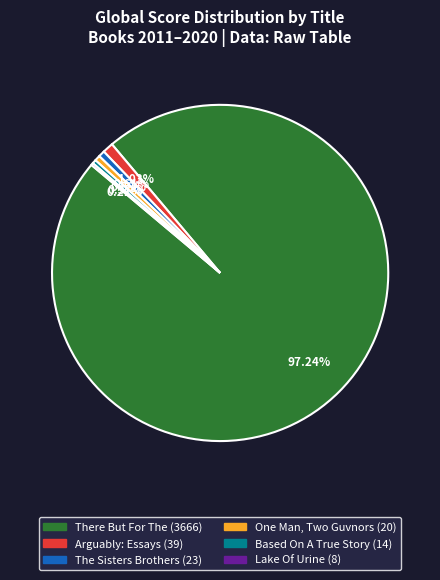

Does any single category account for the majority?

Yes